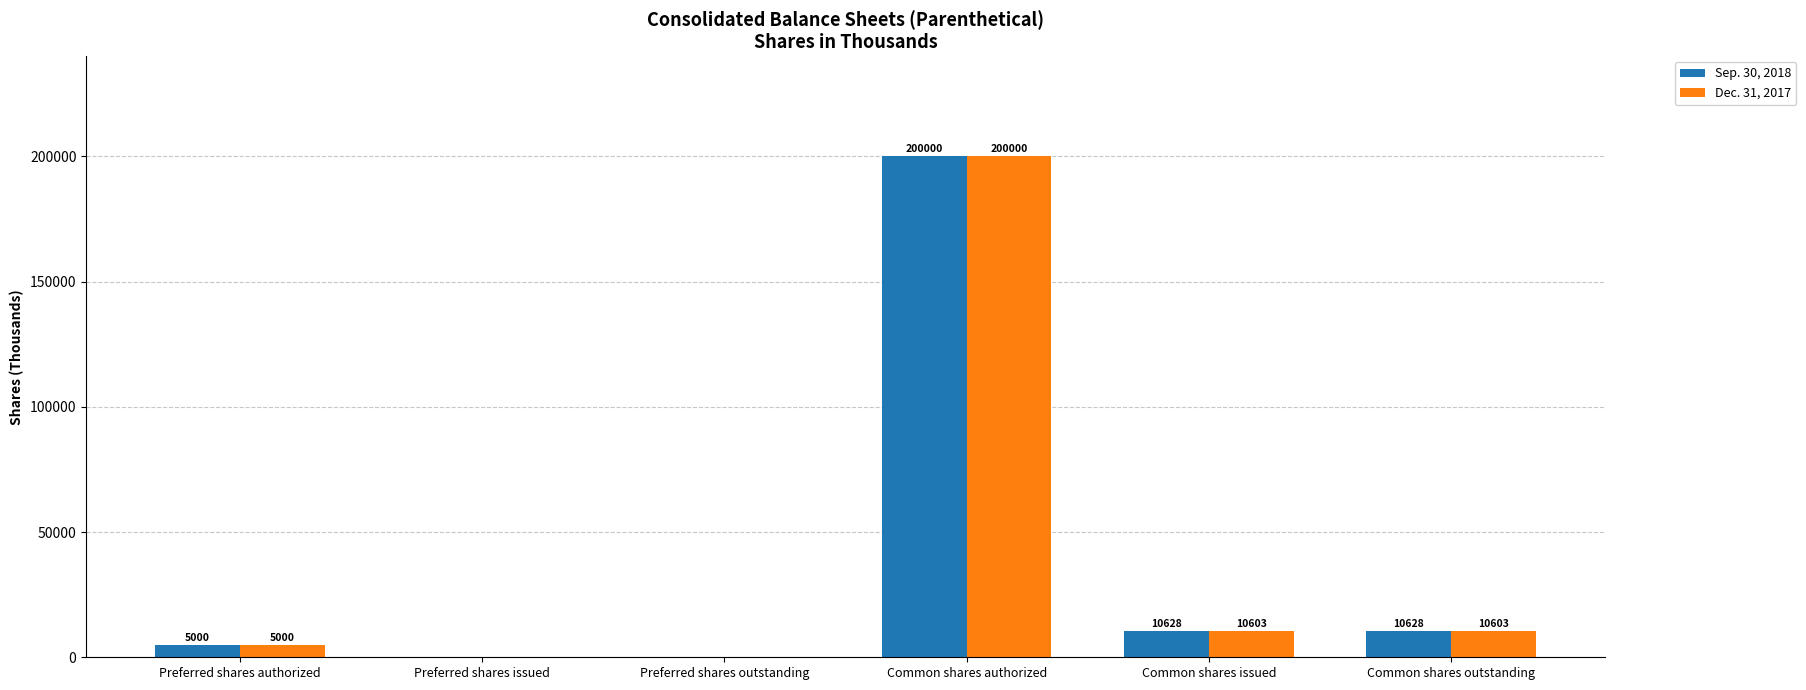

Is the value of Sep. 30, 2018 at Common shares issued greater than the value of Dec. 31, 2017 at Preferred shares outstanding?

Yes